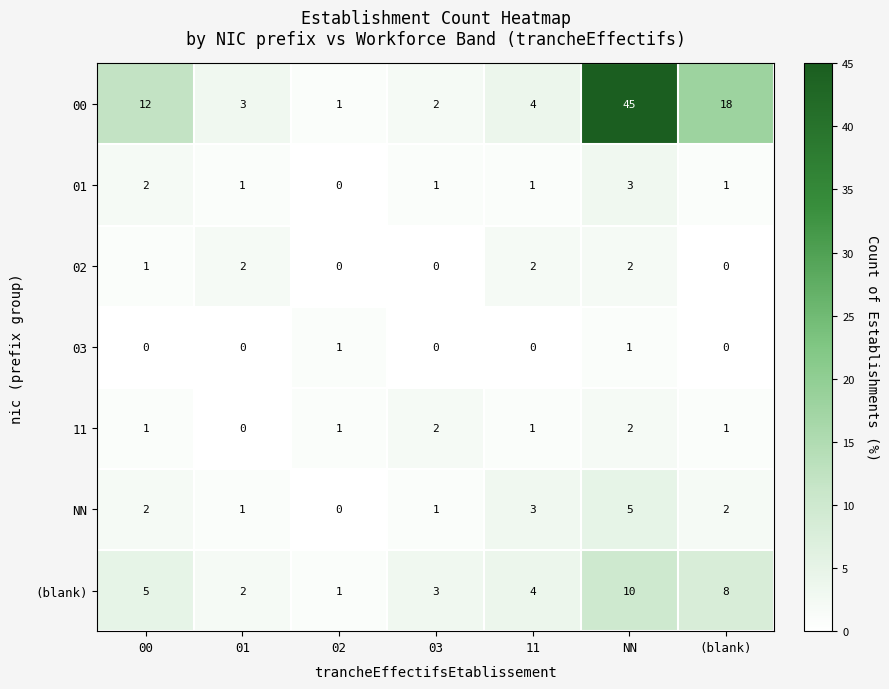

Count the 11 values in the range 1 to 2.

6